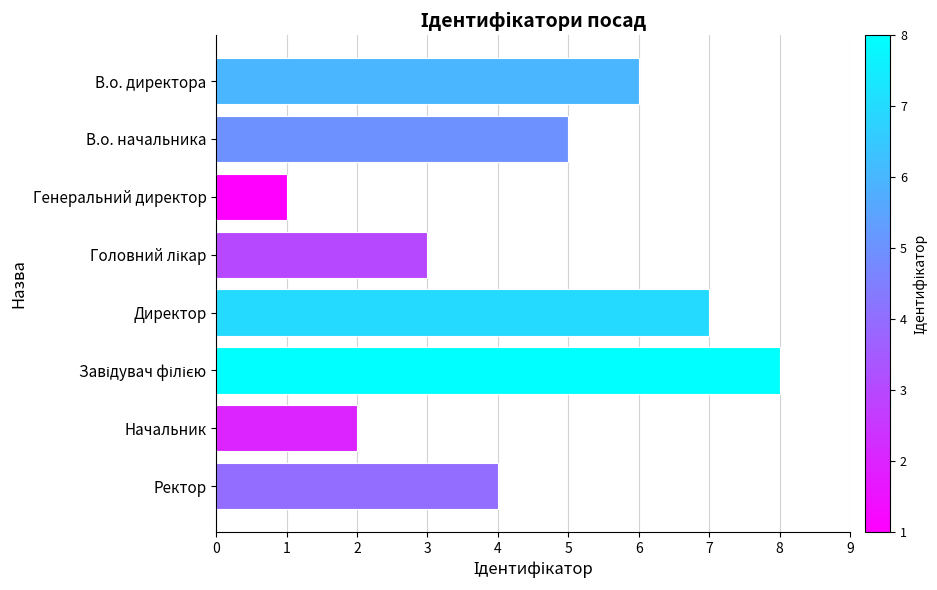

What is the difference between the maximum and minimum values?

7